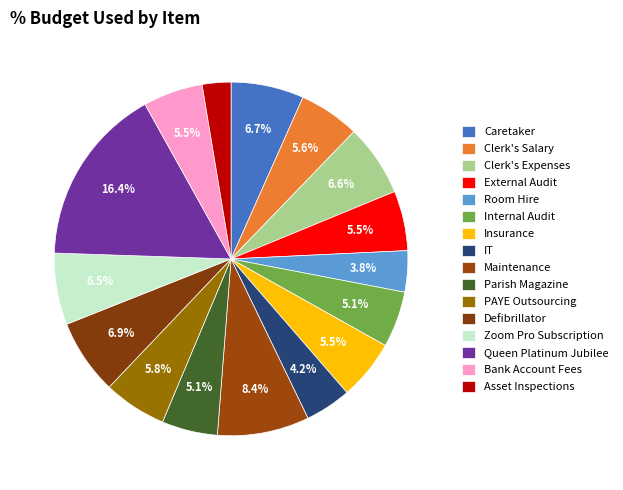

To the nearest percent, what percentage of the pie is Insurance?

5%